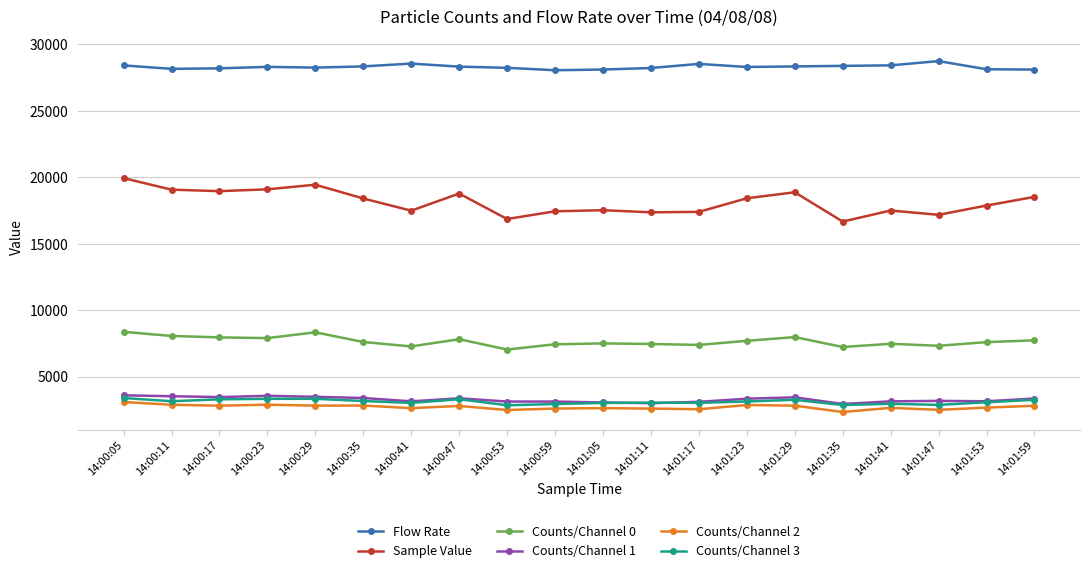

True or false: Sample Value and Counts/Channel 0 intersect in this chart.

False